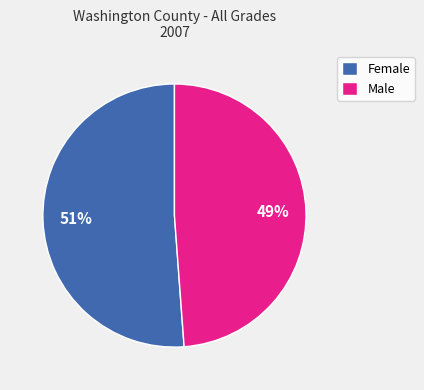

True or false: Female accounts for 63% of the total.

False